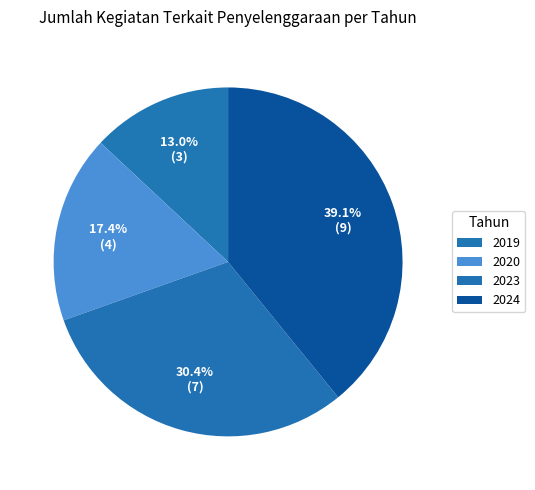

To the nearest percent, what is the combined percentage of 2020 and 2024?

57%